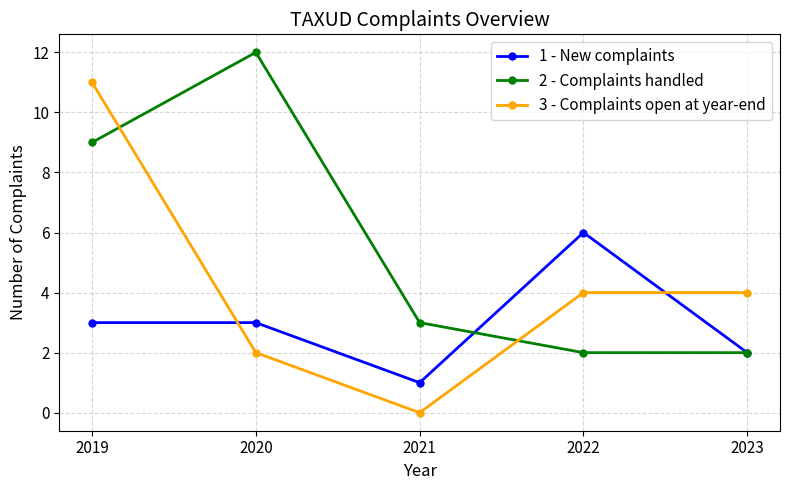

How many lines are shown in the chart?

3